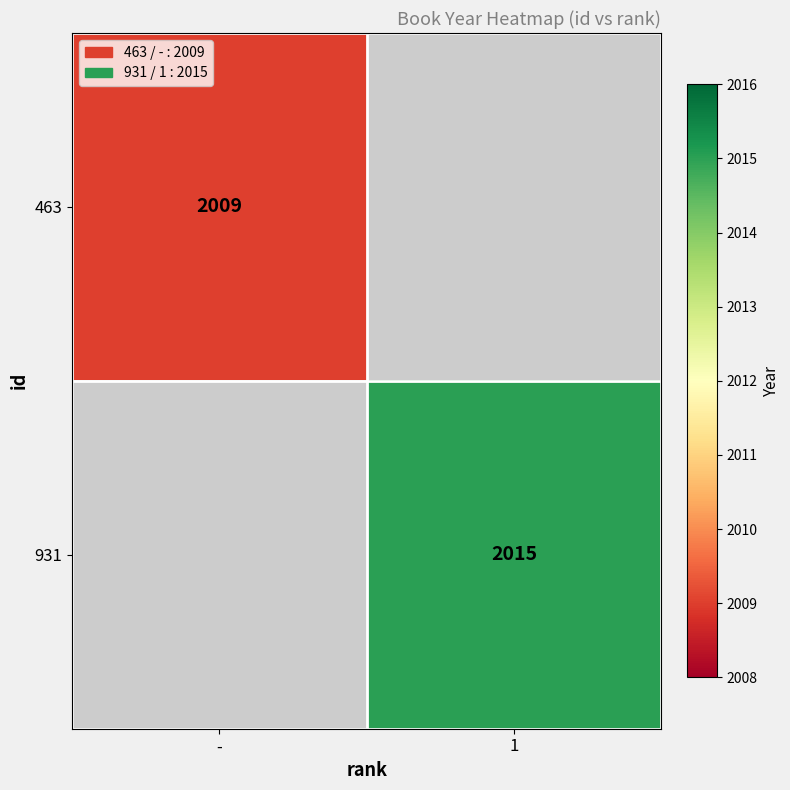

True or false: 931 has a value of 628 at 1.

False